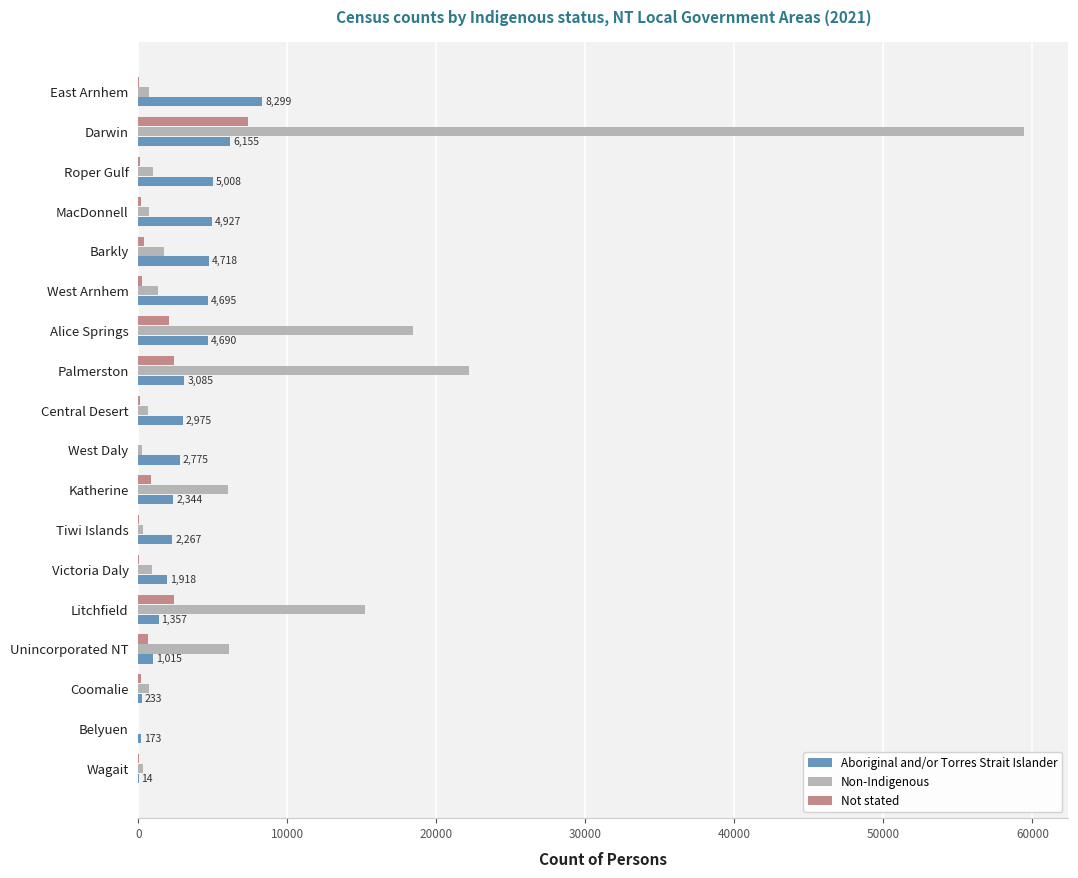

Where is Non-Indigenous nearest to the value 29721?

Palmerston